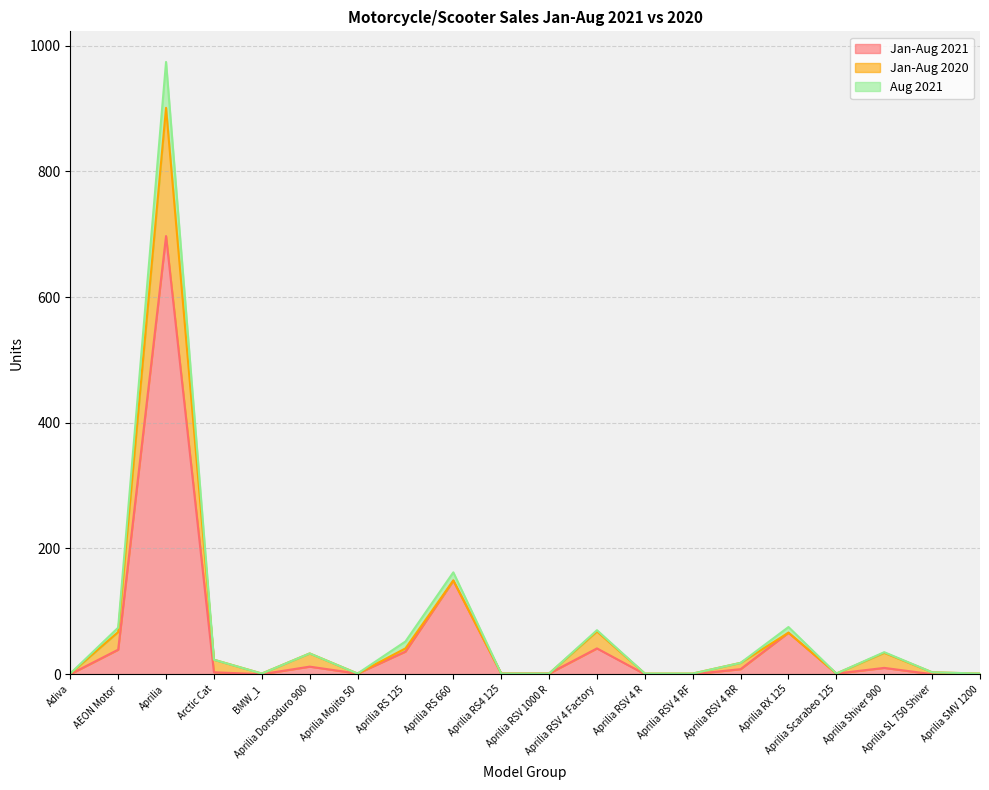

What are all the series names shown in the legend?

Jan-Aug 2021, Jan-Aug 2020, Aug 2021